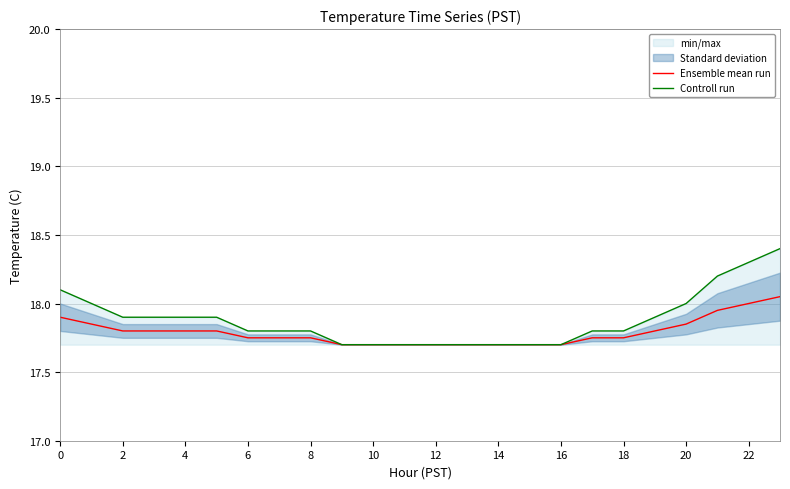

Which series has the widest spread of values?

Controll run